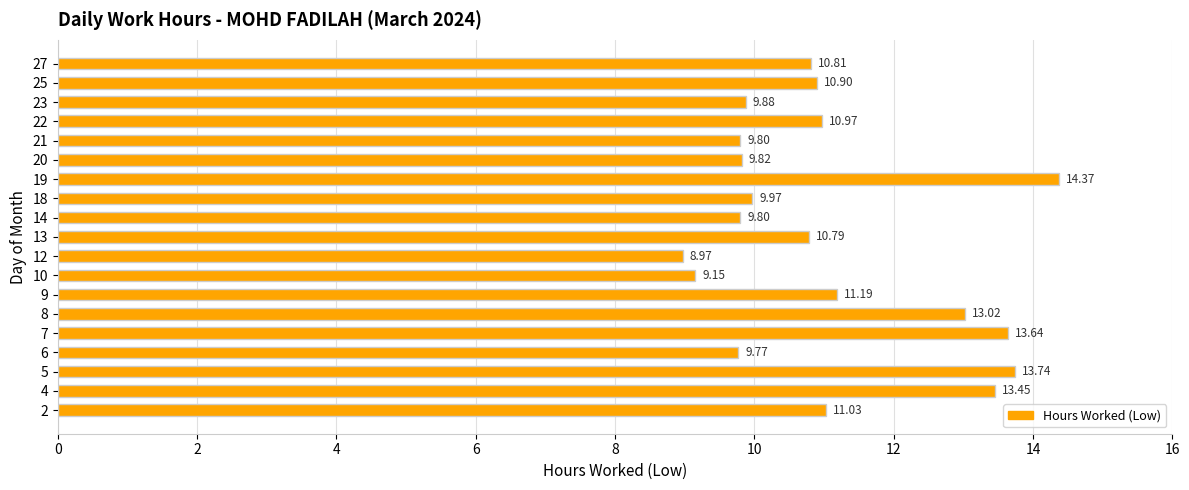

How many data points are less than 10?

8